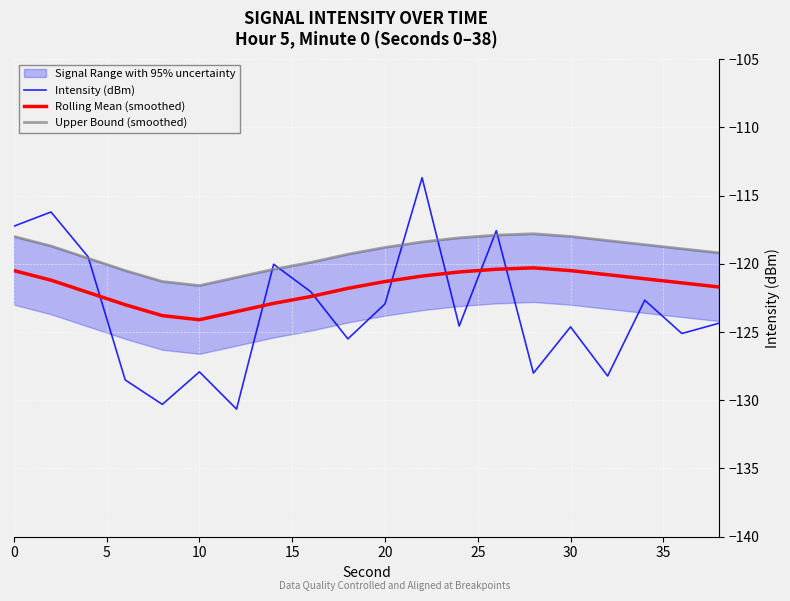

Rank the series by their average value, from lowest to highest.

Intensity (dBm), Rolling Mean (smoothed), Upper Bound (smoothed)